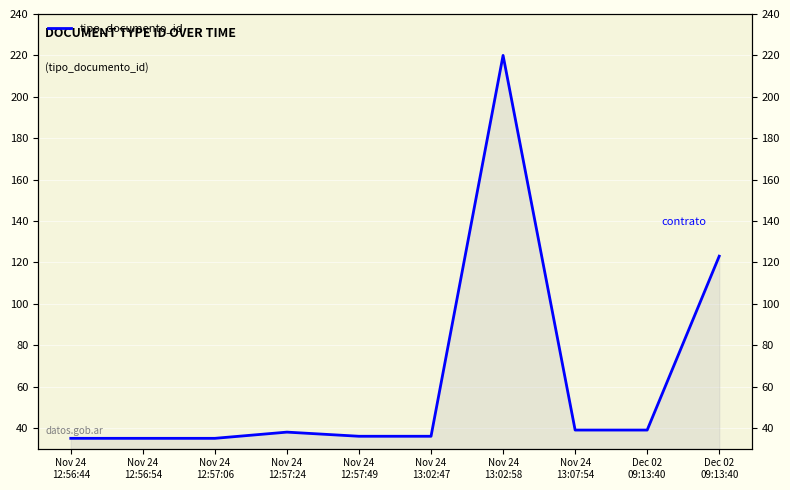

What is the sum of the values at Nov 24
13:02:47 and Nov 24
13:07:54?

75